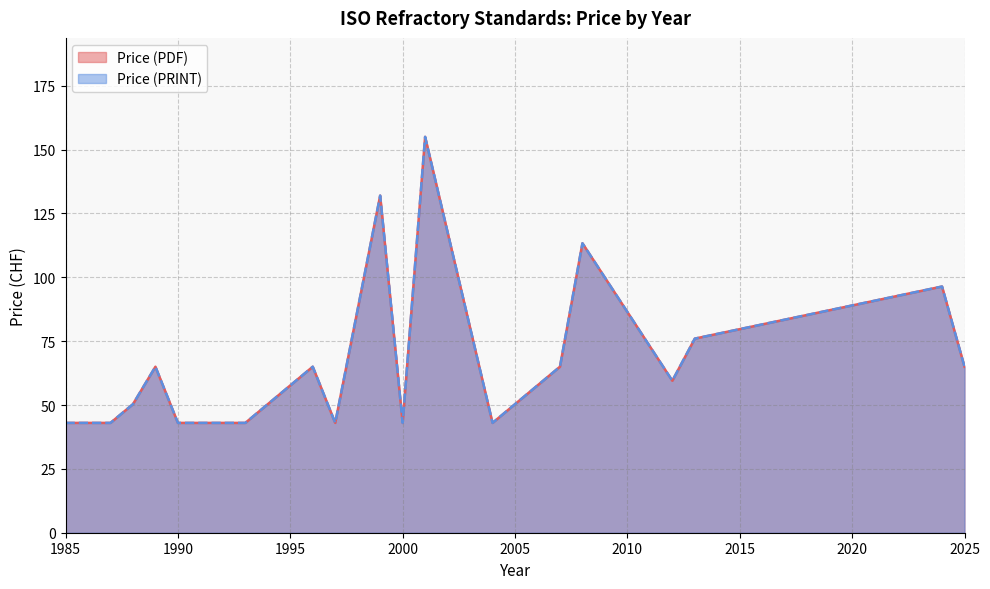

Which has a higher value, 2008 or 2012?

2008